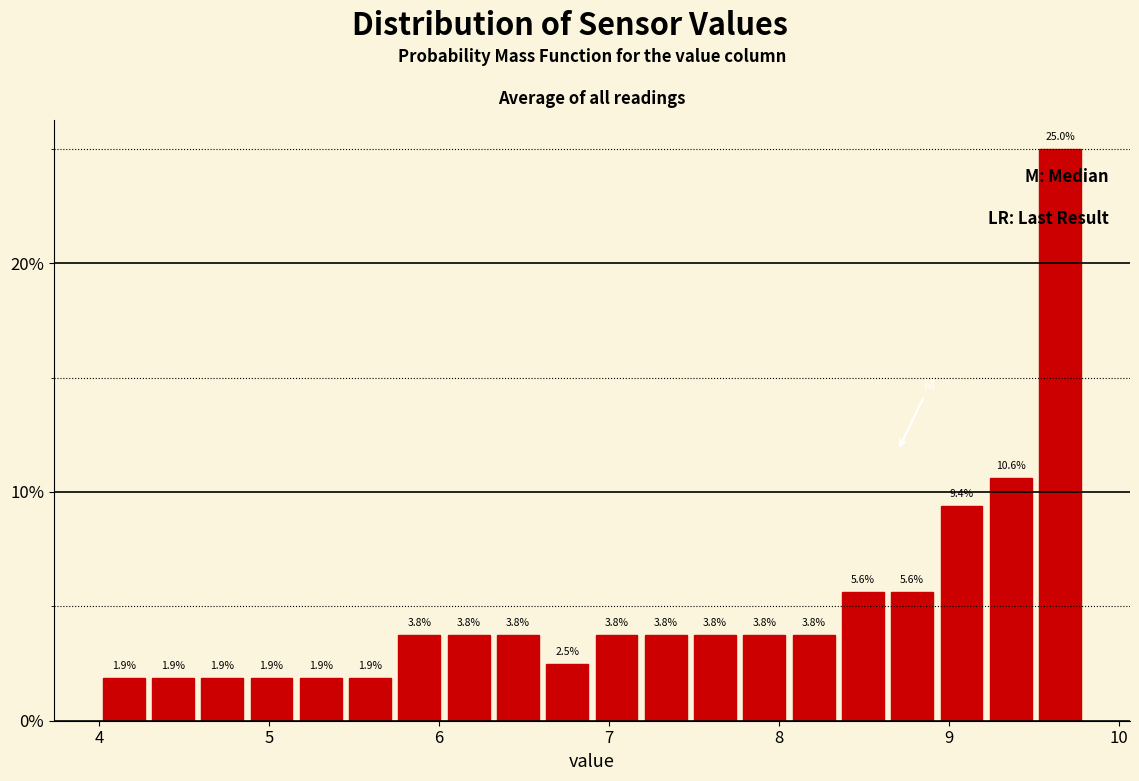

Read against the x-axis, roughly where is the centre of the tallest bar?

9.7